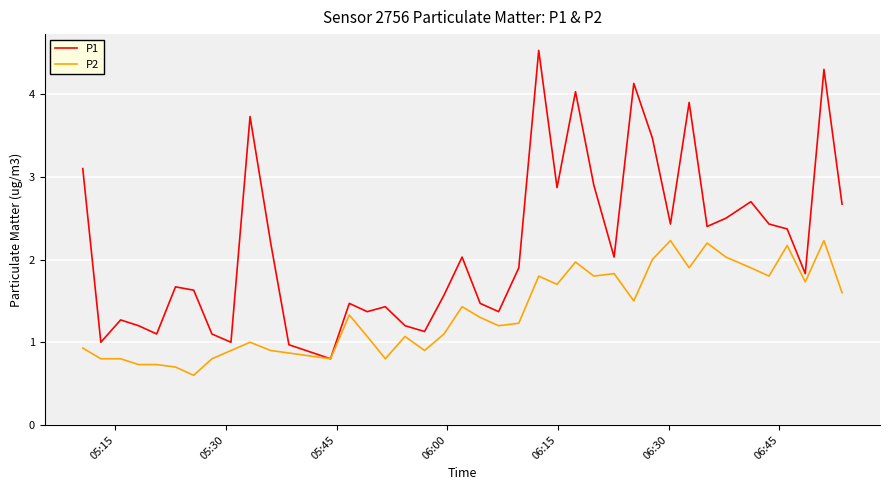

Rank the series by their average value, from highest to lowest.

P1, P2